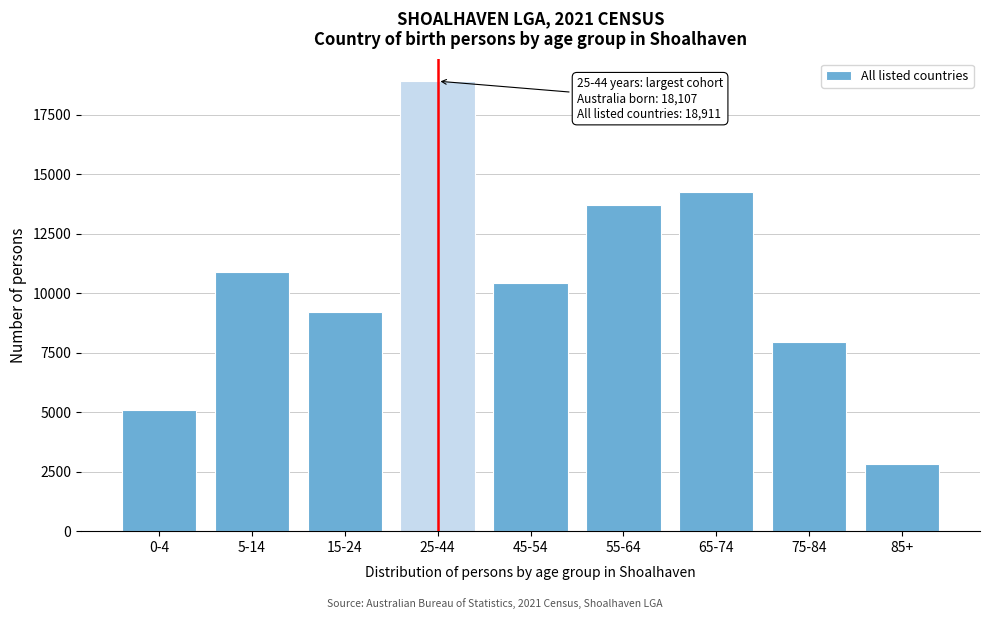

Reading left to right, what are all the values shown in this chart?

0-4=5099	5-14=10870	15-24=9218	25-44=18911	45-54=10445	55-64=13702	65-74=14240	75-84=7934	85+=2826